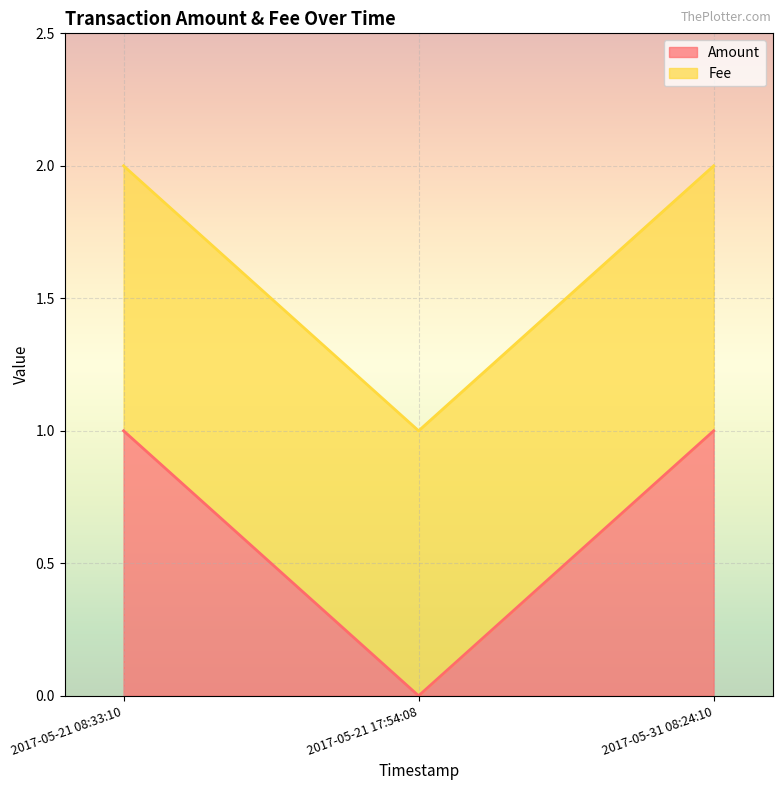

Which category has the lowest value in the Amount series?

2017-05-21 17:54:08